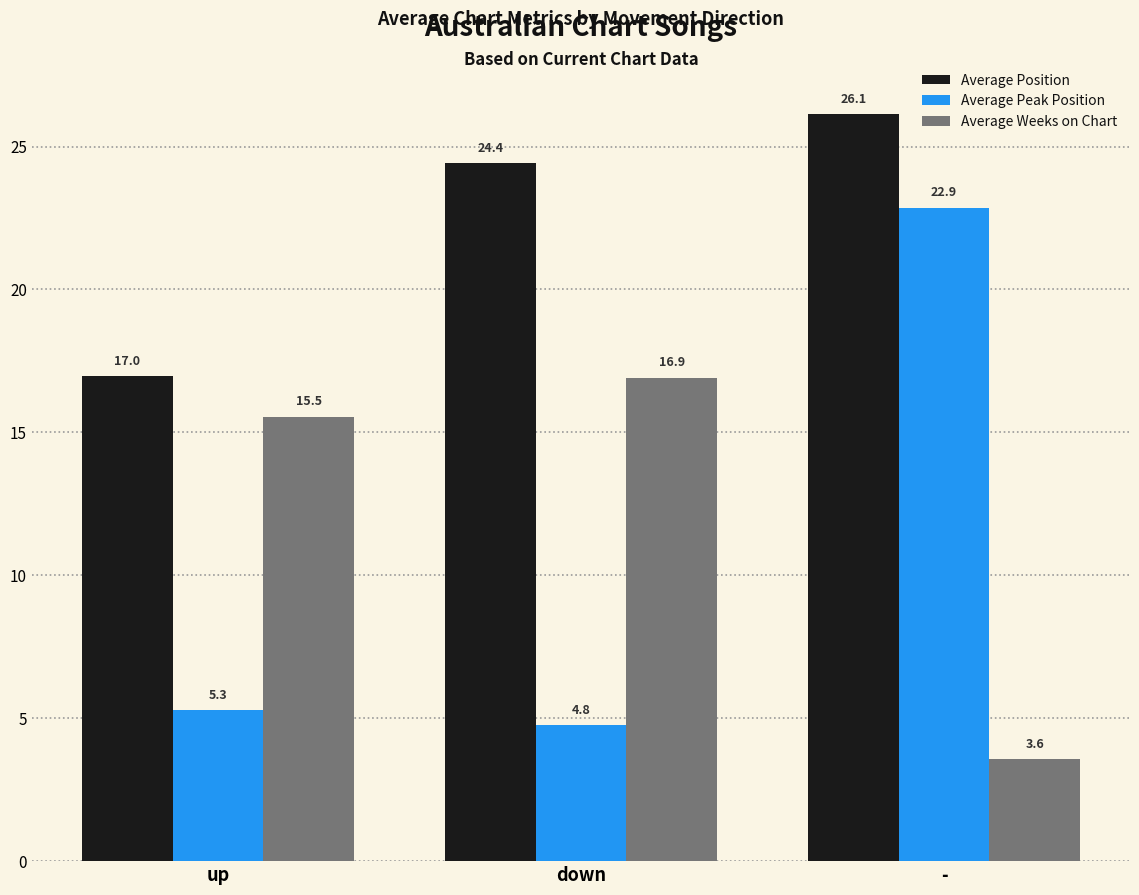

Reading right to left, list all the values displayed in this chart.

Average Position: -=26.1	down=24.4	up=17.0
Average Peak Position: -=22.9	down=4.8	up=5.3
Average Weeks on Chart: -=3.6	down=16.9	up=15.5